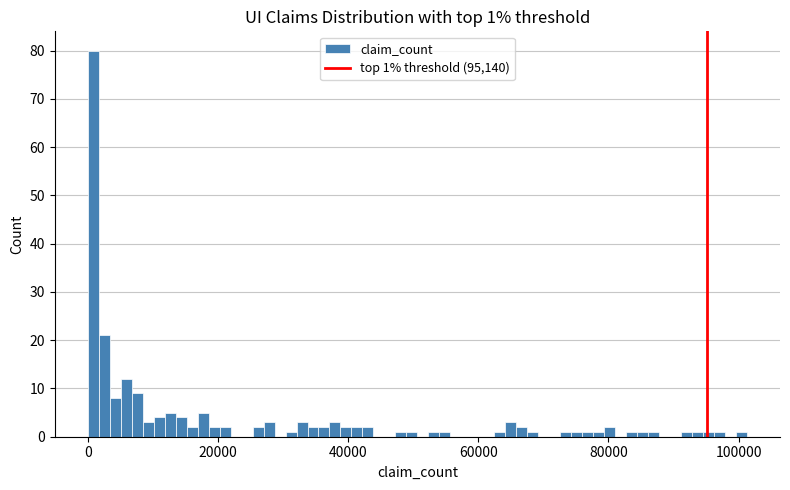

Read against the x-axis, roughly where is the centre of the tallest bar?

0